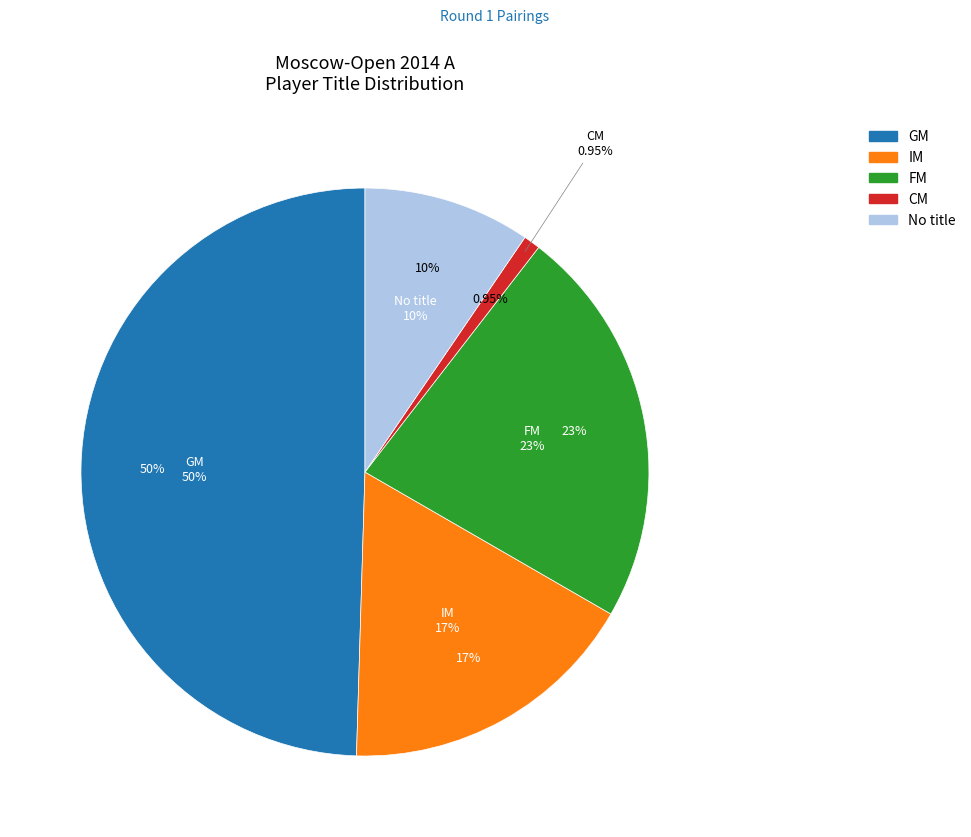

Which category has the smallest portion of the pie?

CM